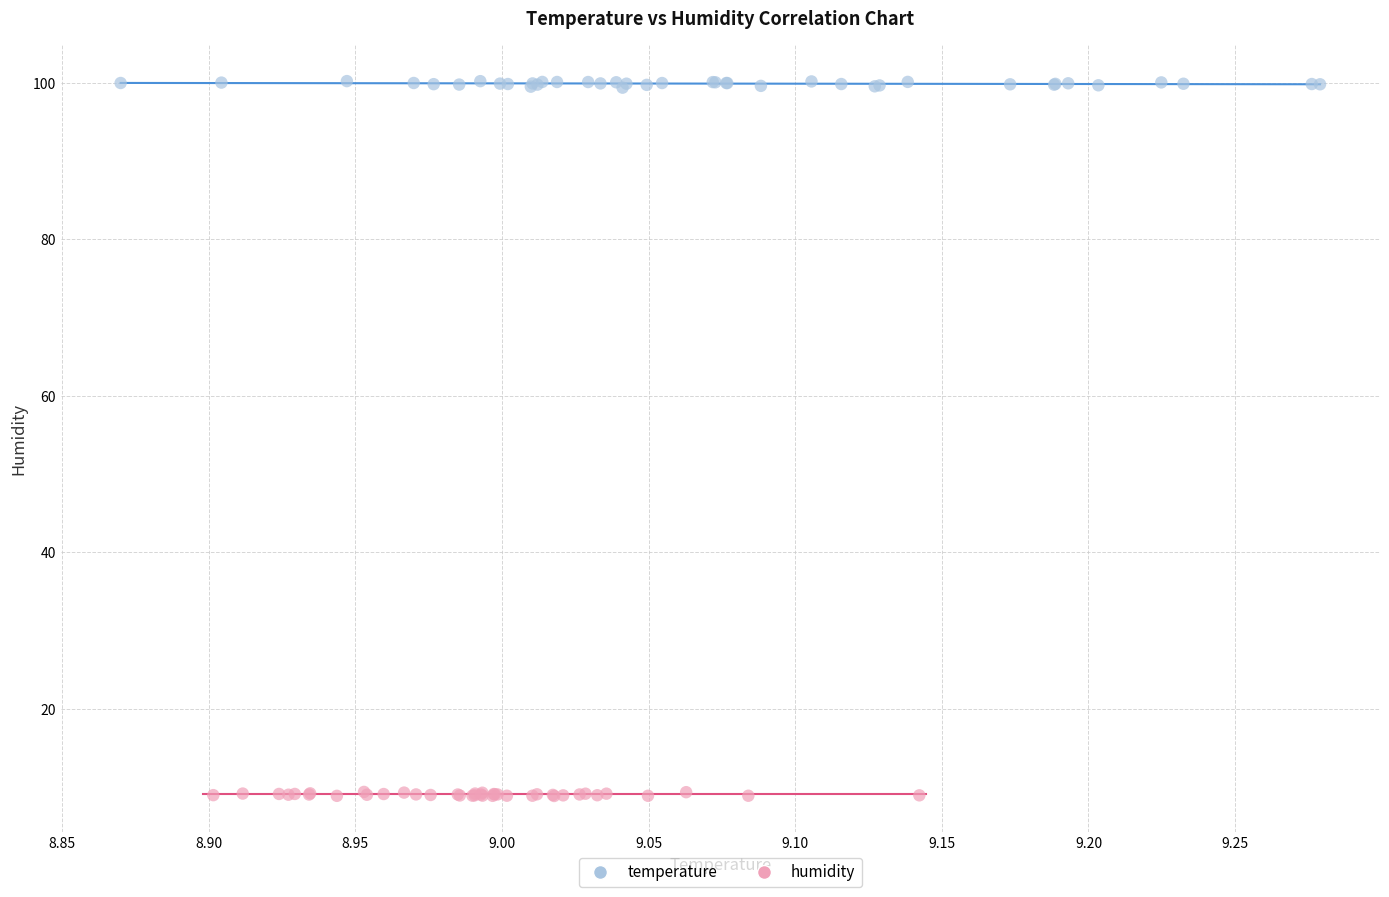

Which series contains the highest Y value?

temperature